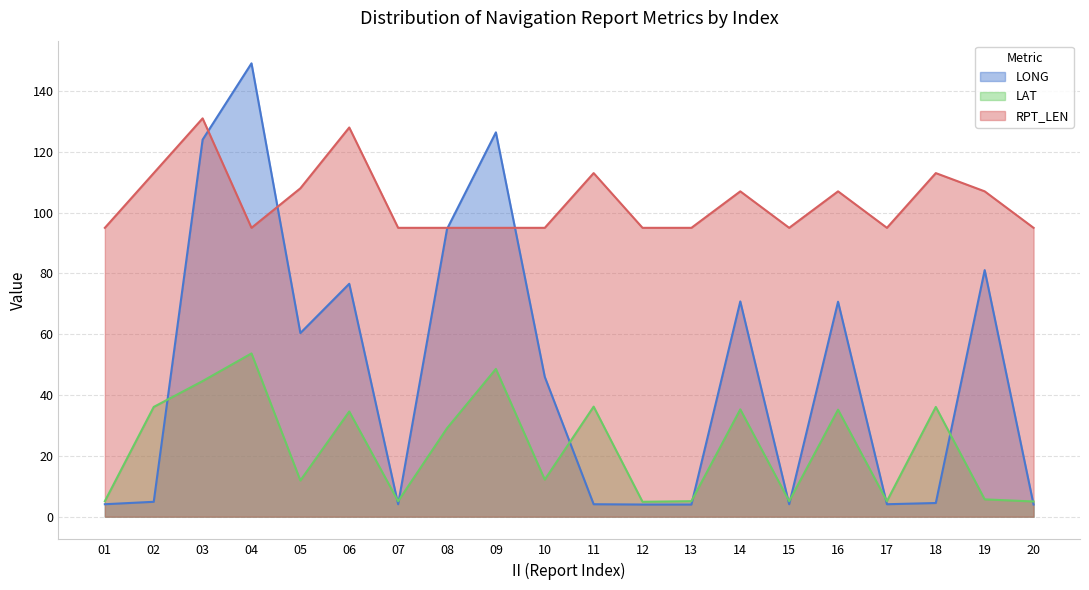

How many data points does each series have?

20